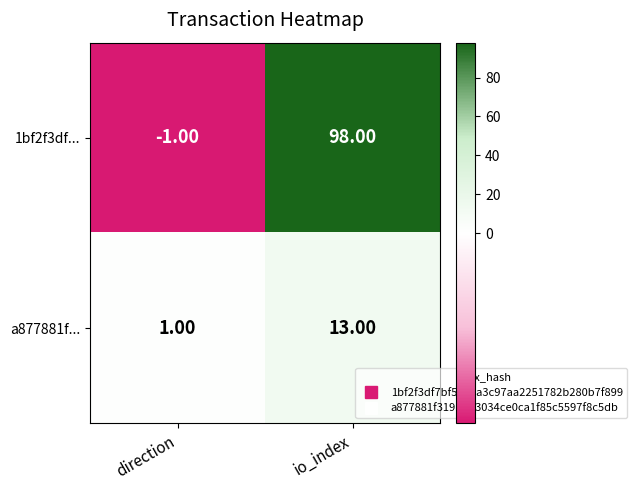

How many distinct data groups are displayed?

2